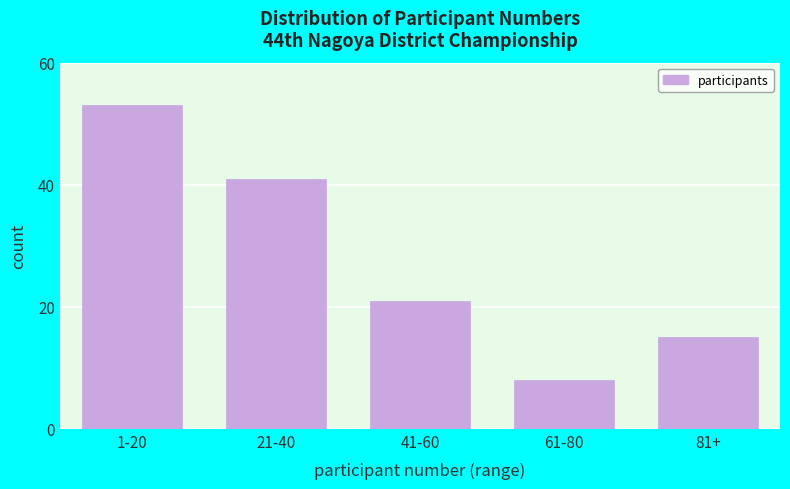

Reading right to left, what are all the values shown in this chart?

81+=15	61-80=8	41-60=21	21-40=41	1-20=53